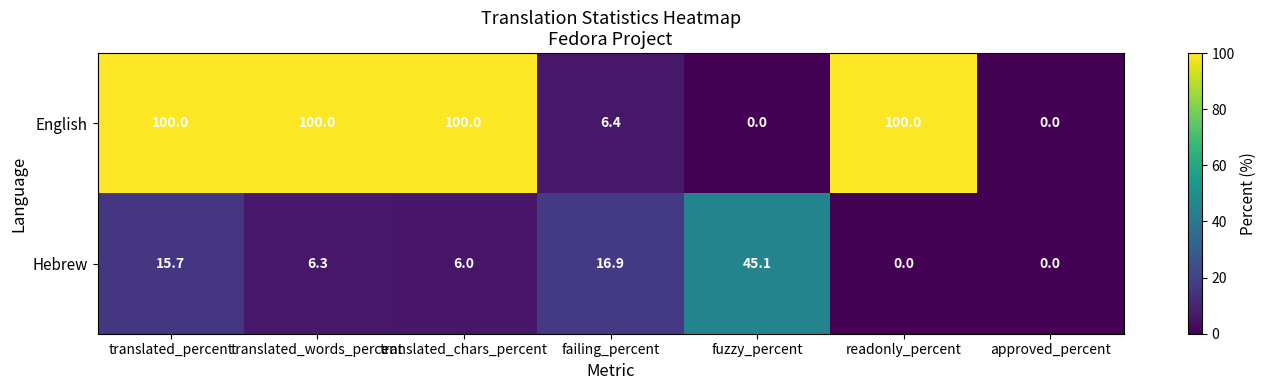

What is the average value of the English series?

58.1